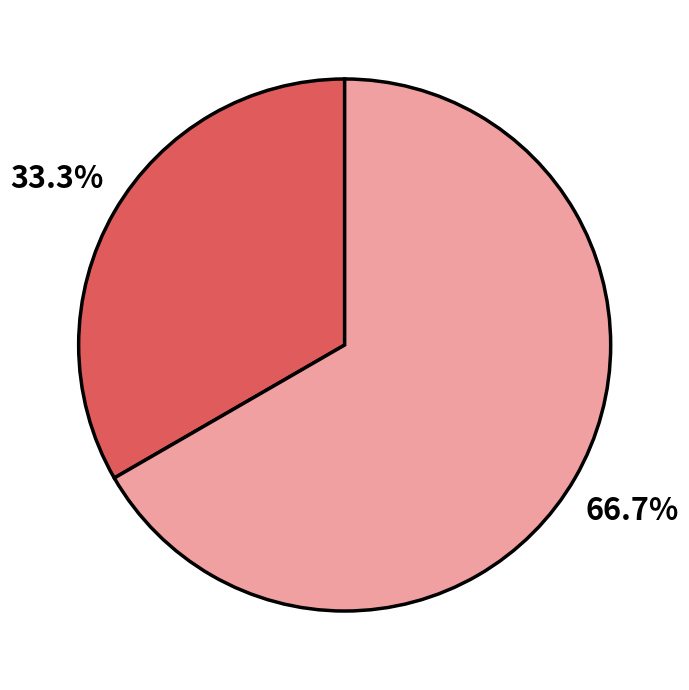

Count the number of slices in the pie.

2